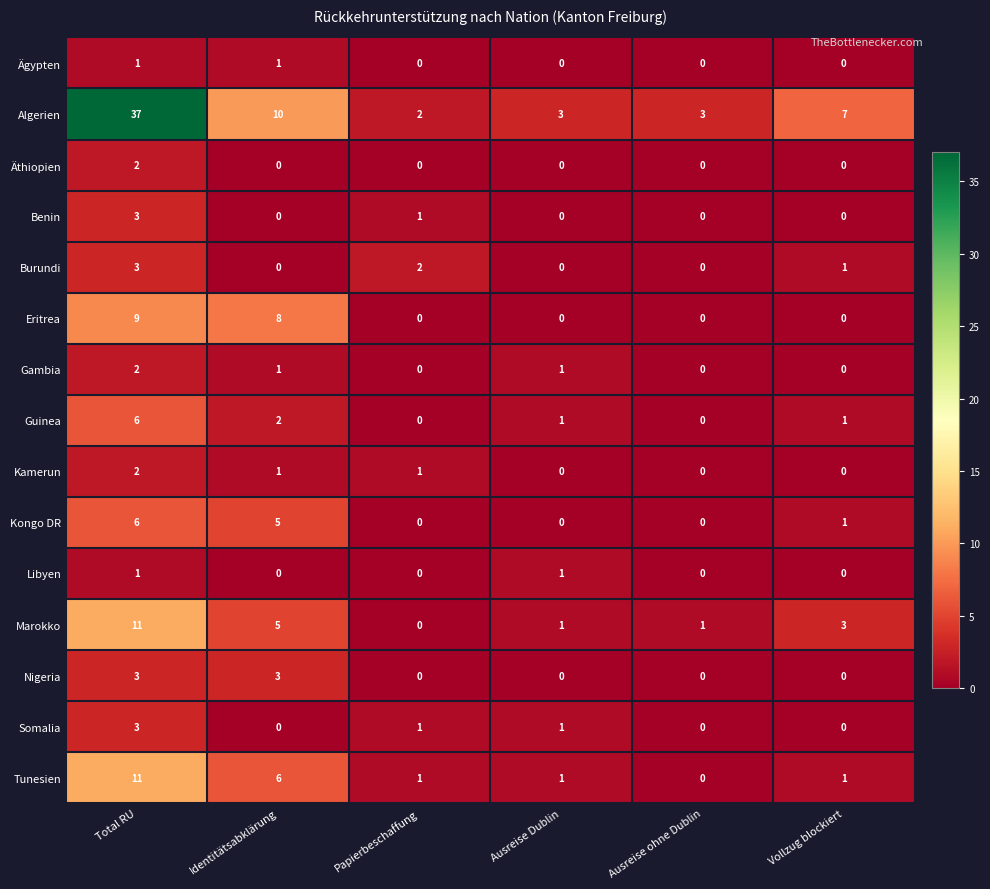

At which label does Burundi first exceed 1?

Total RU